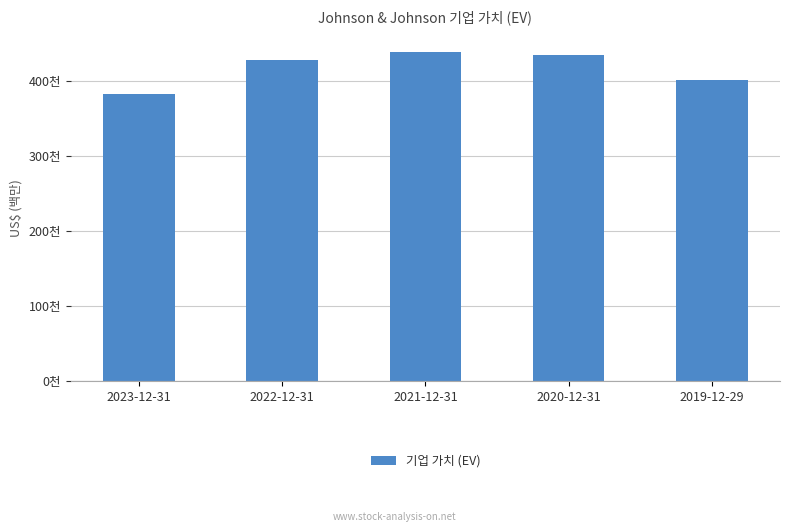

Between 2019-12-29 and 2022-12-31, which is larger?

2022-12-31